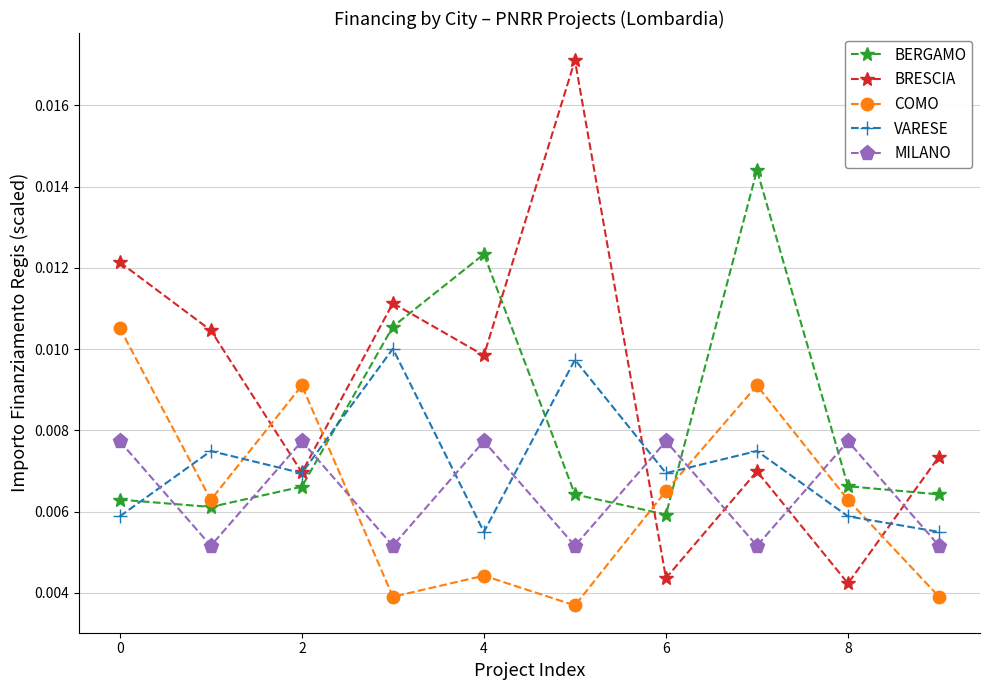

How many times do COMO and VARESE cross each other?

5